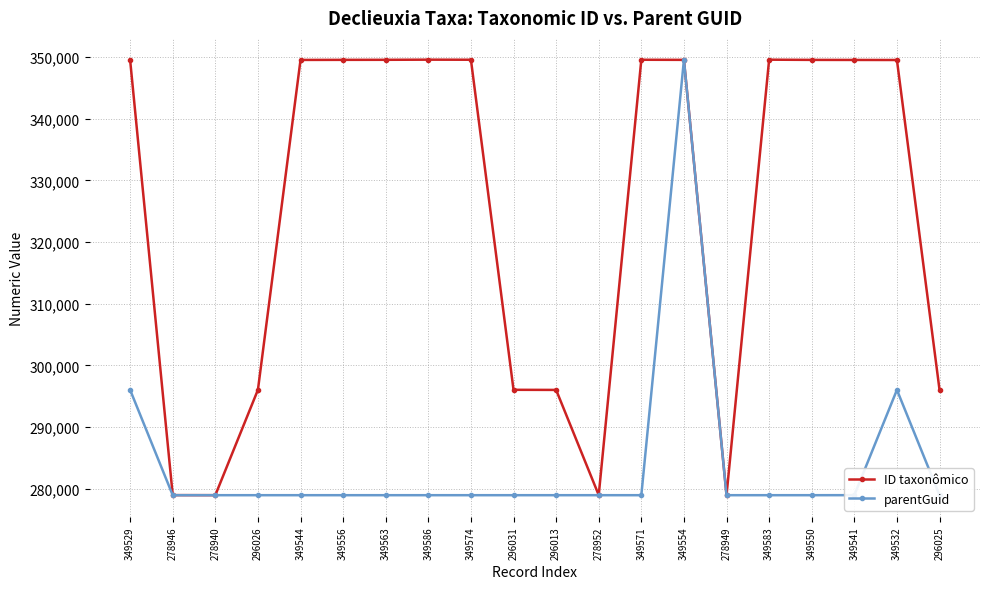

What is the difference between the highest and lowest values at 349544?

70609